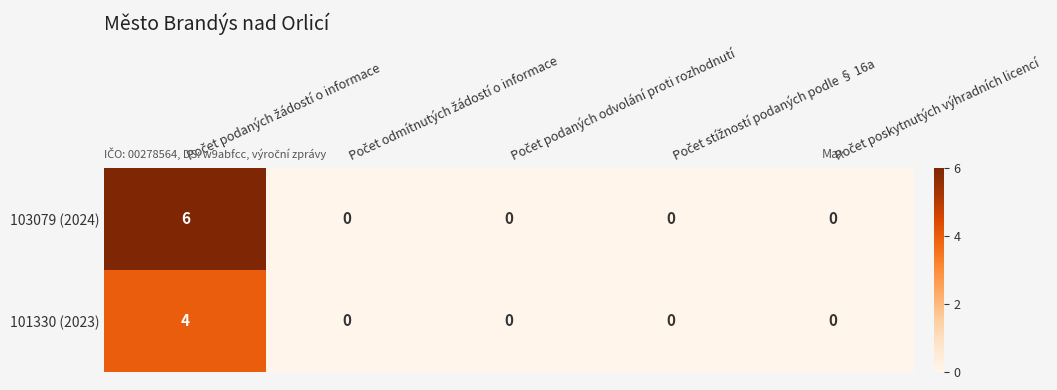

What is the maximum value for 103079 (2024)?

6